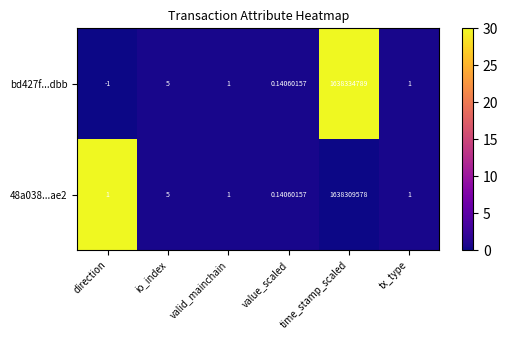

Which series has the widest spread of values?

bd427f...dbb